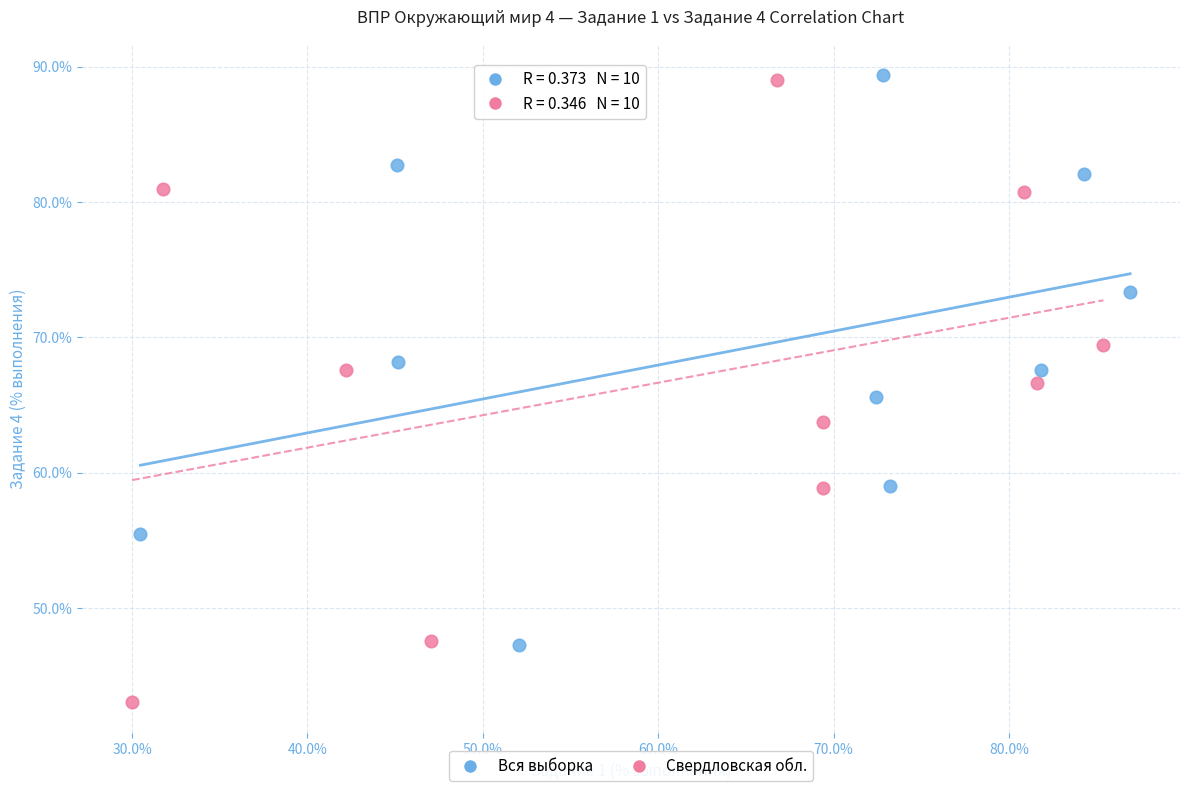

Which series has the widest spread of Y values?

Свердловская обл.